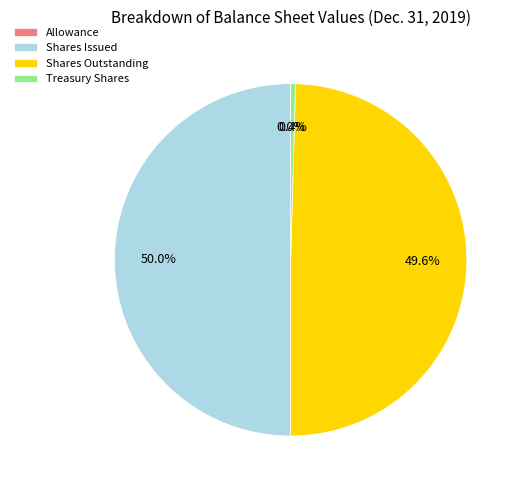

Between Treasury Shares and Shares Issued, which is larger?

Shares Issued